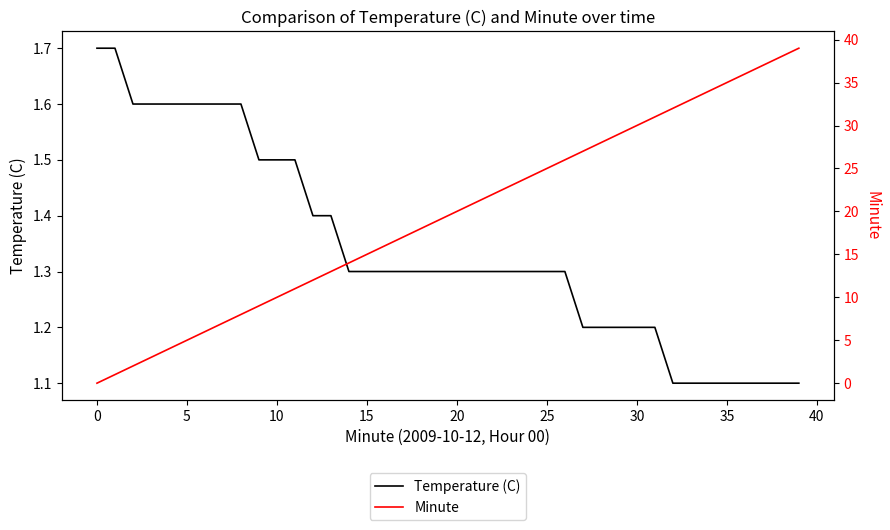

The Temperature (C) series shows 1.6 at 5. True or false?

True